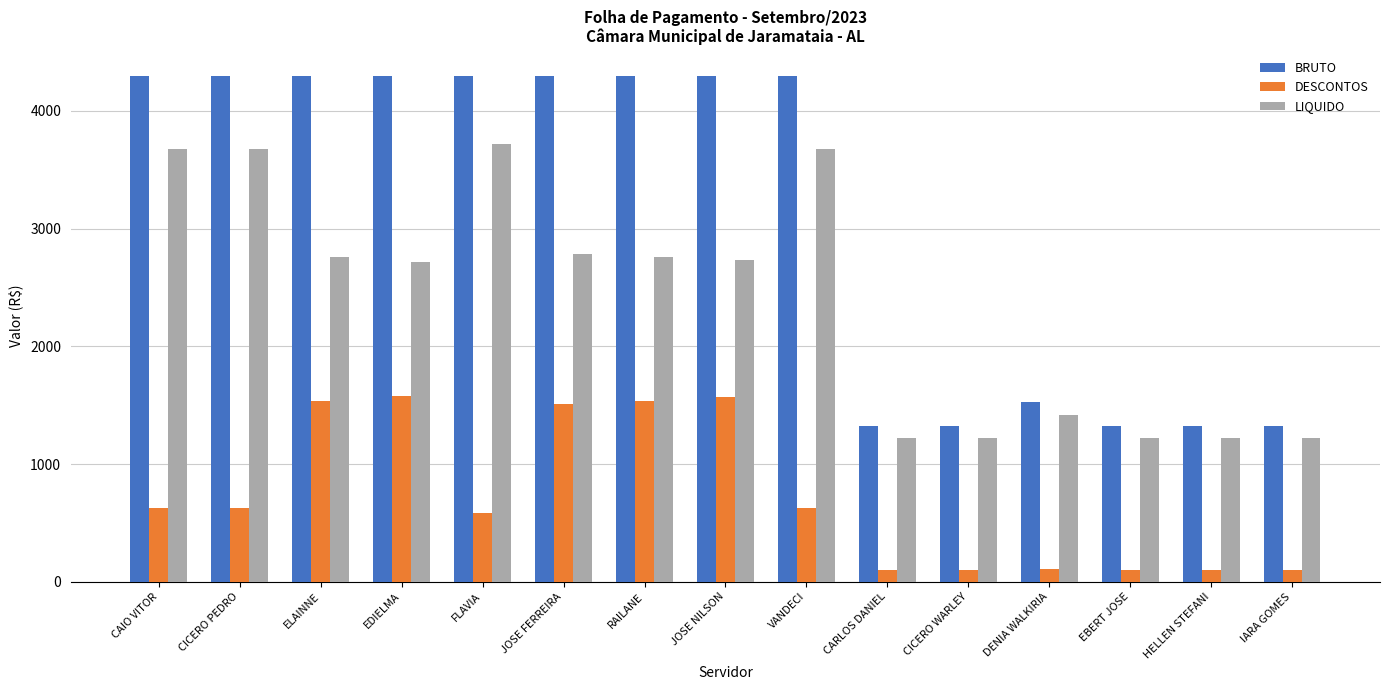

At how many categories does at least one series exceed 2811?

9